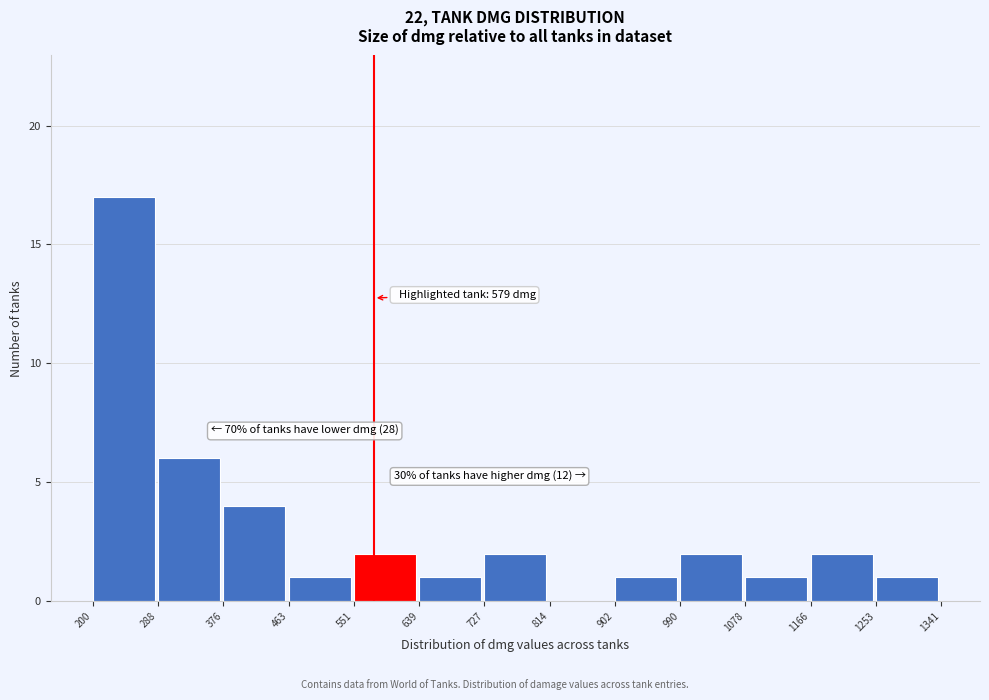

Which range on the x-axis has the tallest bar?

200 to 288